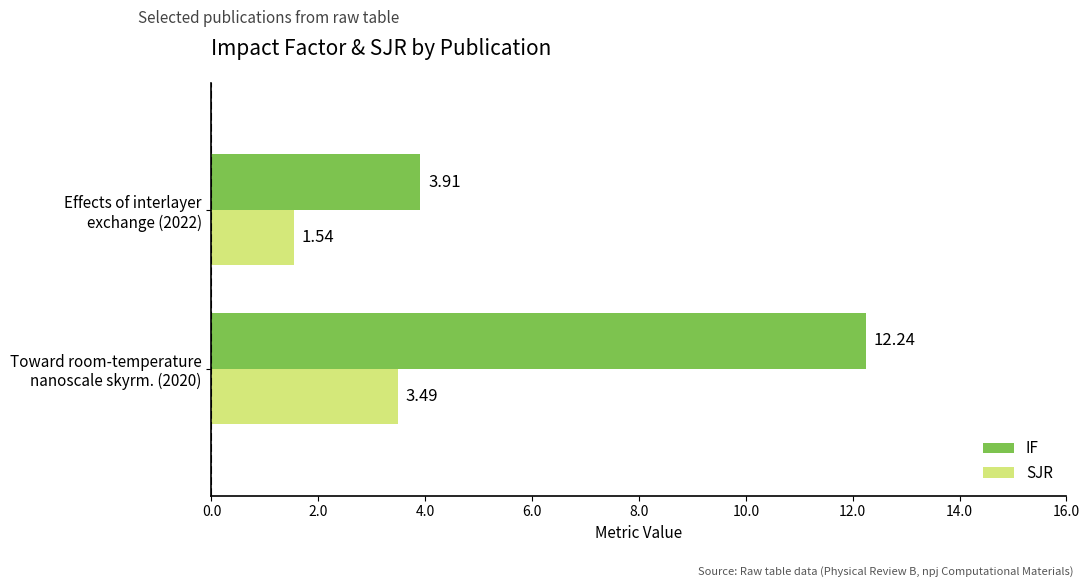

Which series has the largest total across all categories?

IF